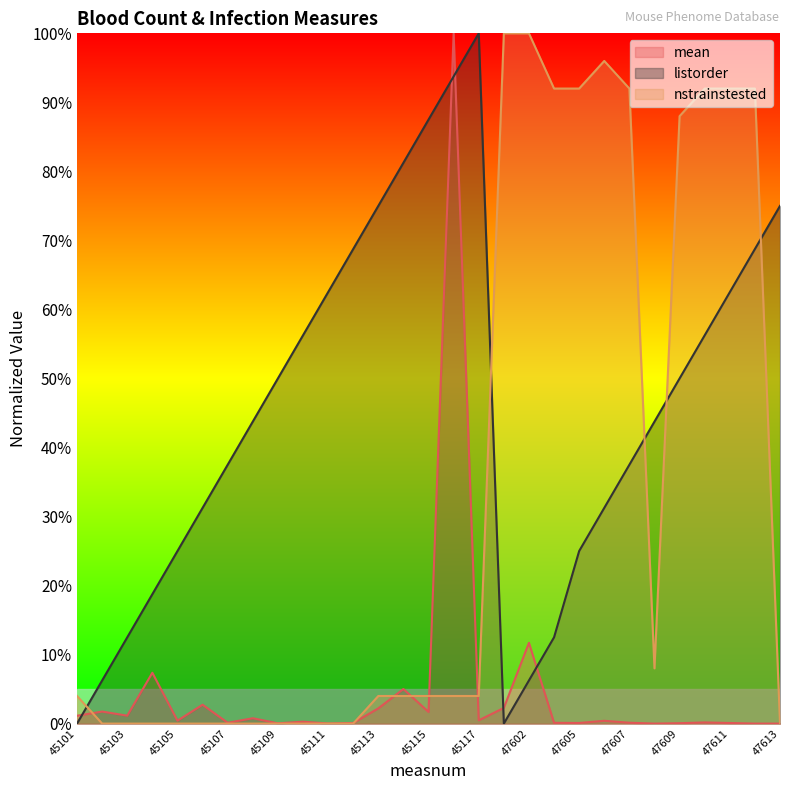

At which label does mean reach its minimum?

47608